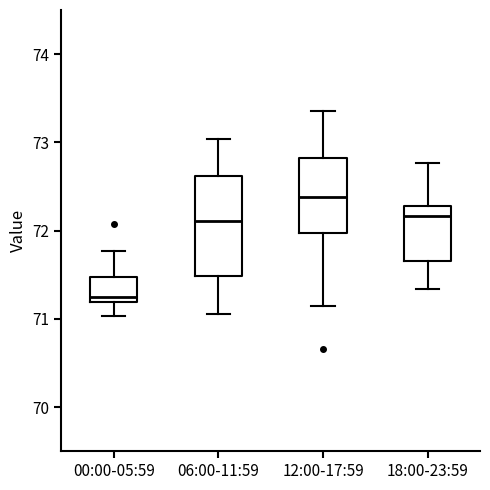

Where does the upper whisker of the box for 00:00-05:59 end on the y-axis? The values are not printed on the chart, so give them approximately, as read against the axis.

71.8